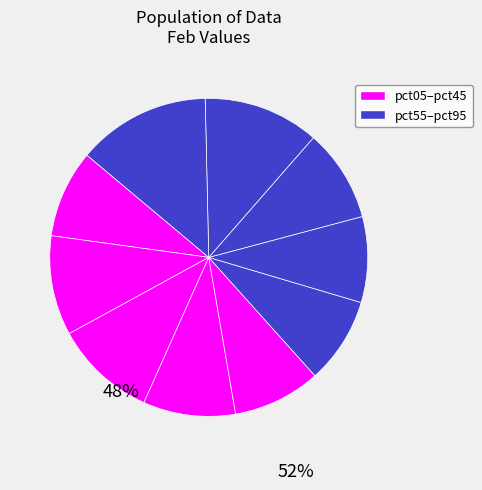

Is there a majority slice in this chart?

No